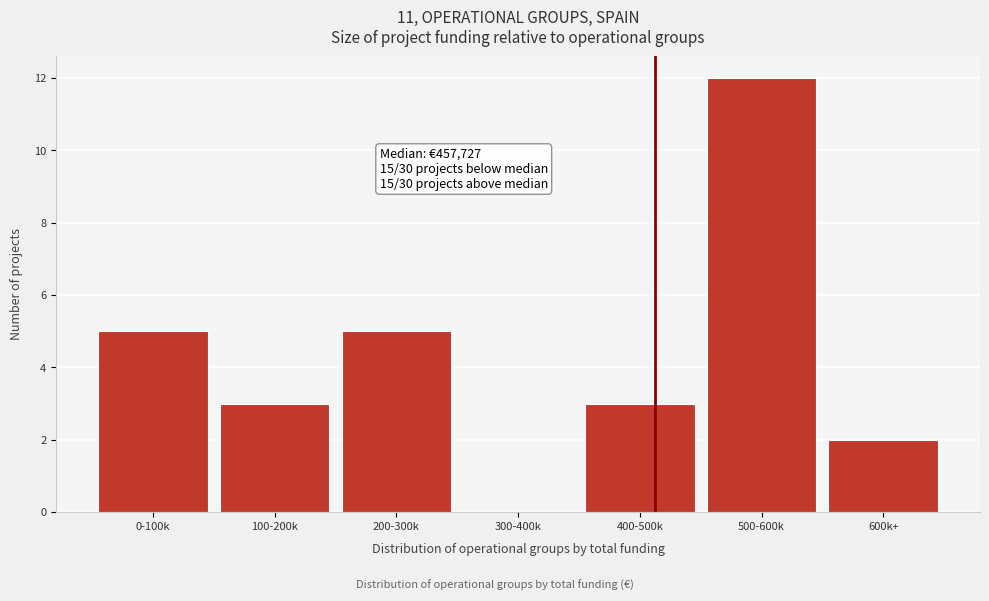

Reading left to right, transcribe all the data shown in this chart.

0-100k=5	100-200k=3	200-300k=5	300-400k=0	400-500k=3	500-600k=12	600k+=2